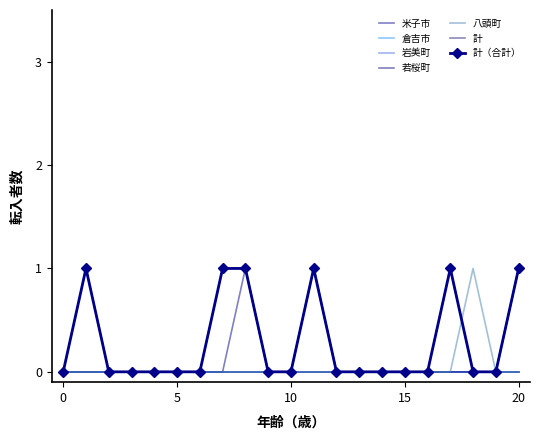

At which category is the sum across all series the highest?

８歳